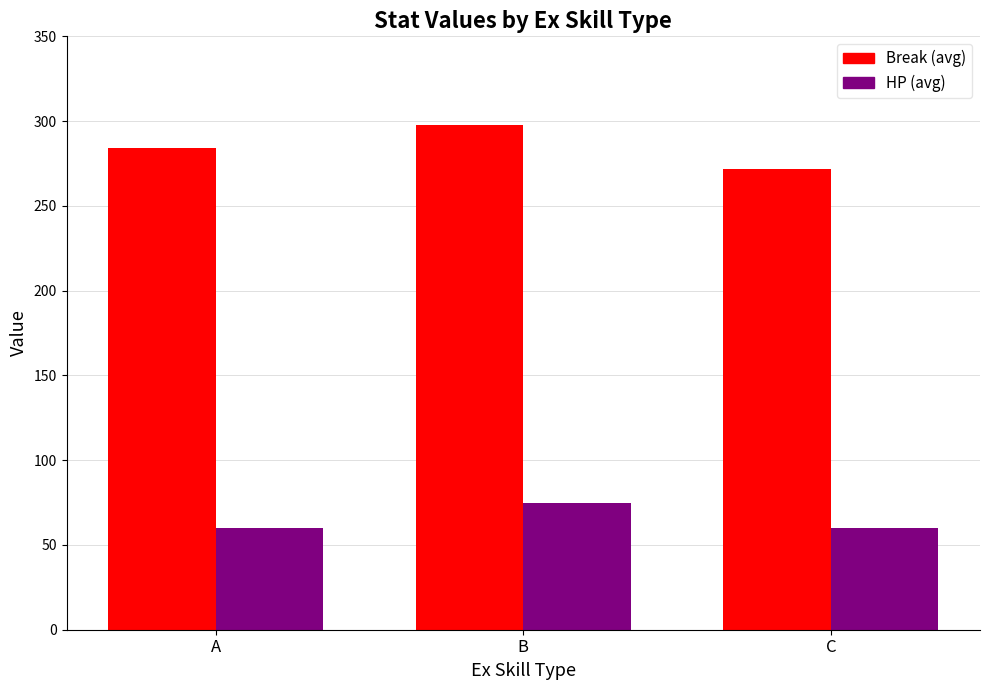

Is the value of HP (avg) at A greater than the value of Break (avg) at A?

No